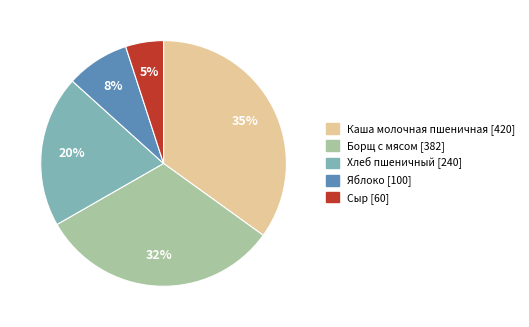

Is there any slice that represents more than half of the pie?

No